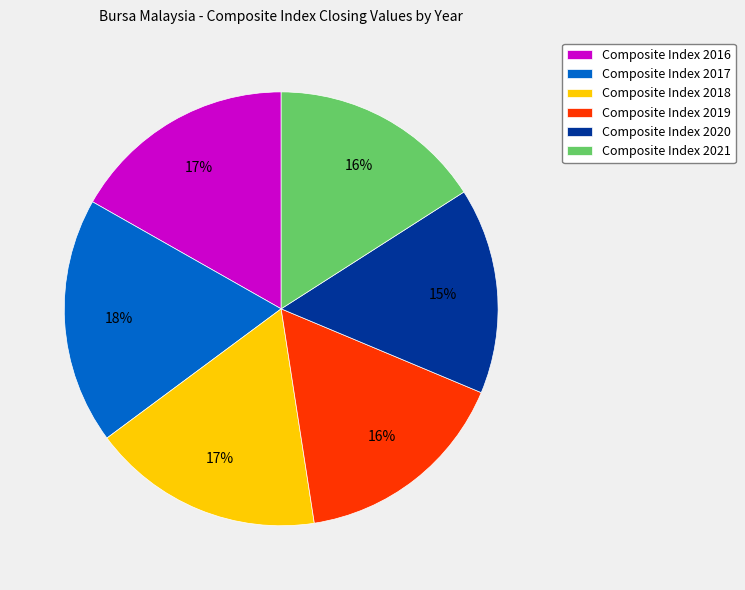

What percentage is the Composite Index 2018 slice, to the nearest percent?

17%